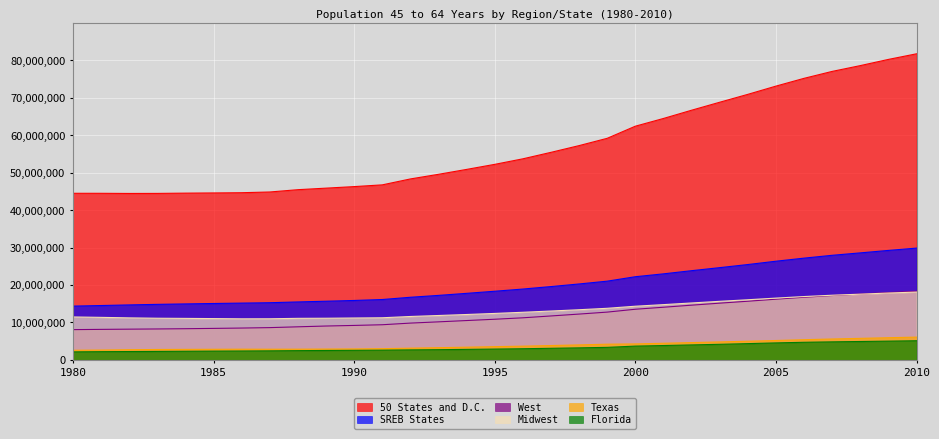

What is the difference between the maximum and minimum values in the Texas series?

3512664